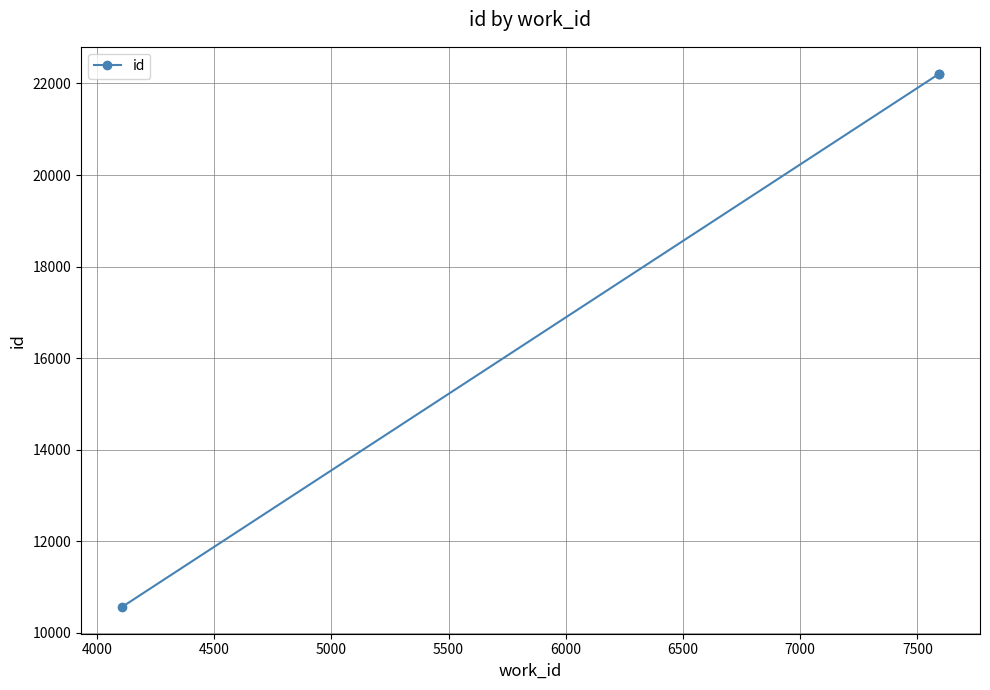

What is the value of the 2nd point from the left?

22211